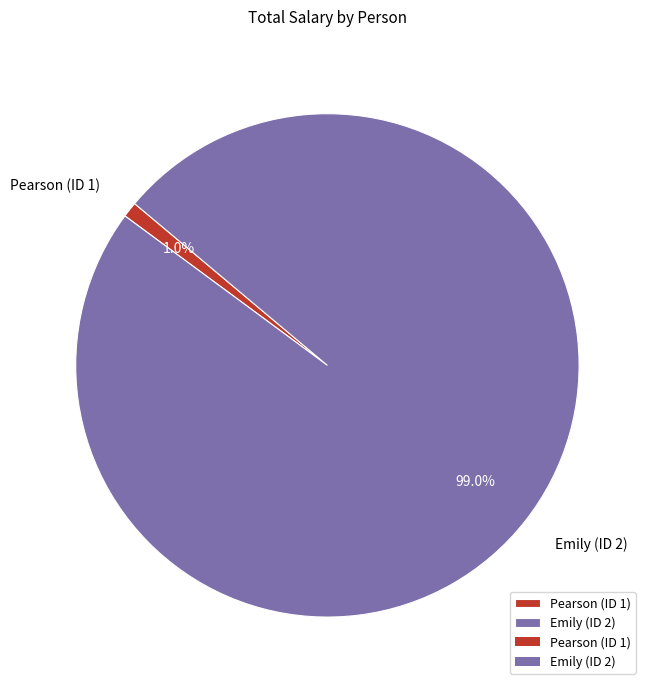

Combined, do Emily (ID 2) and Pearson (ID 1) account for over 50%?

Yes